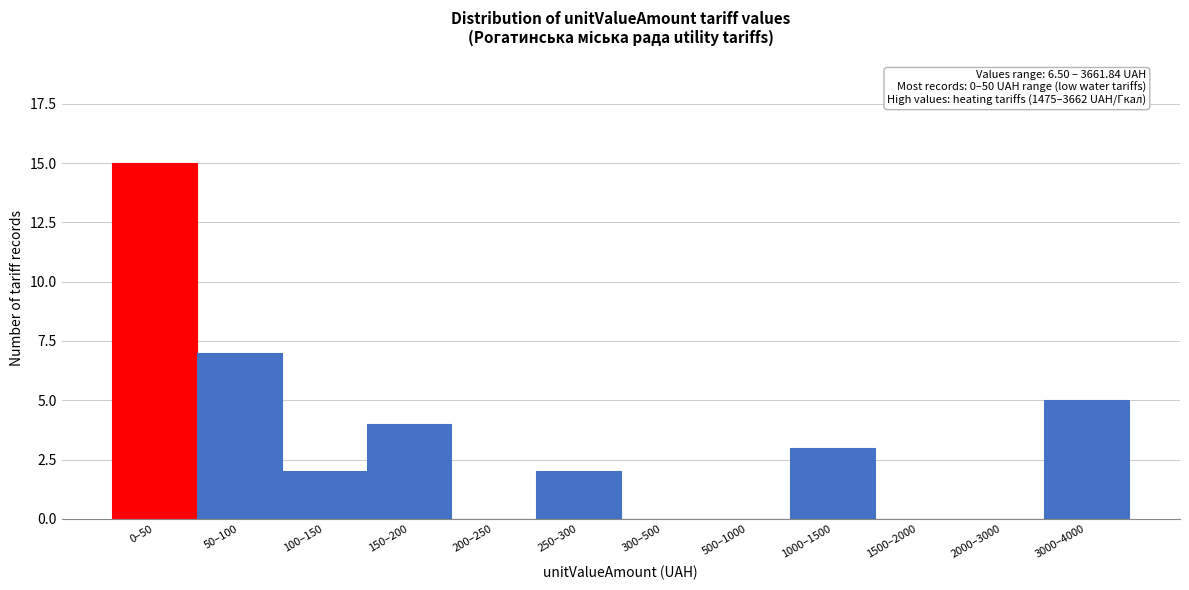

Reading left to right, extract all data points from this chart.

0–50=15	50–100=7	100–150=2	150–200=4	200–250=0	250–300=2	300–500=0	500–1000=0	1000–1500=3	1500–2000=0	2000–3000=0	3000–4000=5